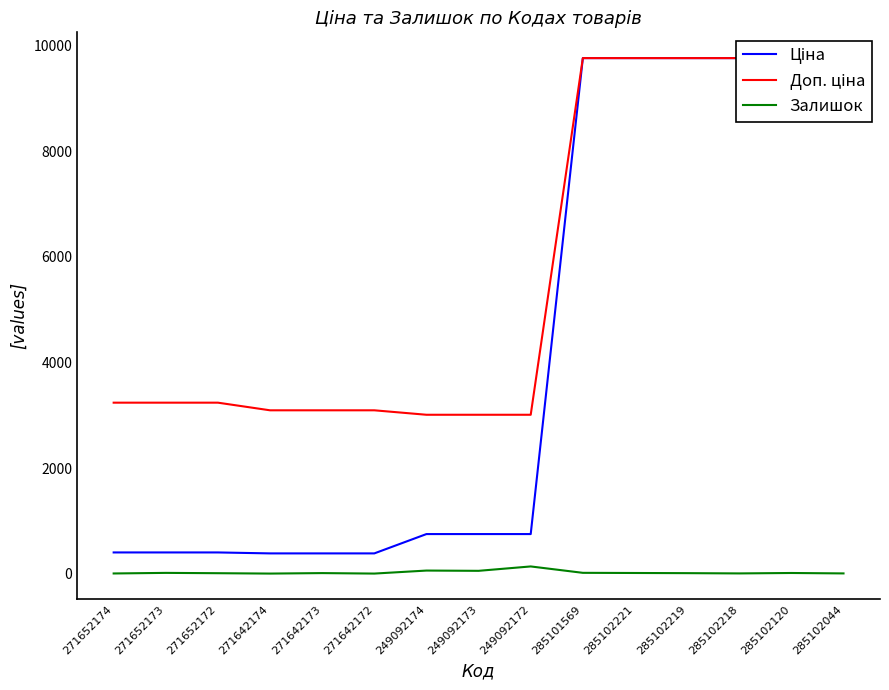

How many lines are shown in the chart?

3